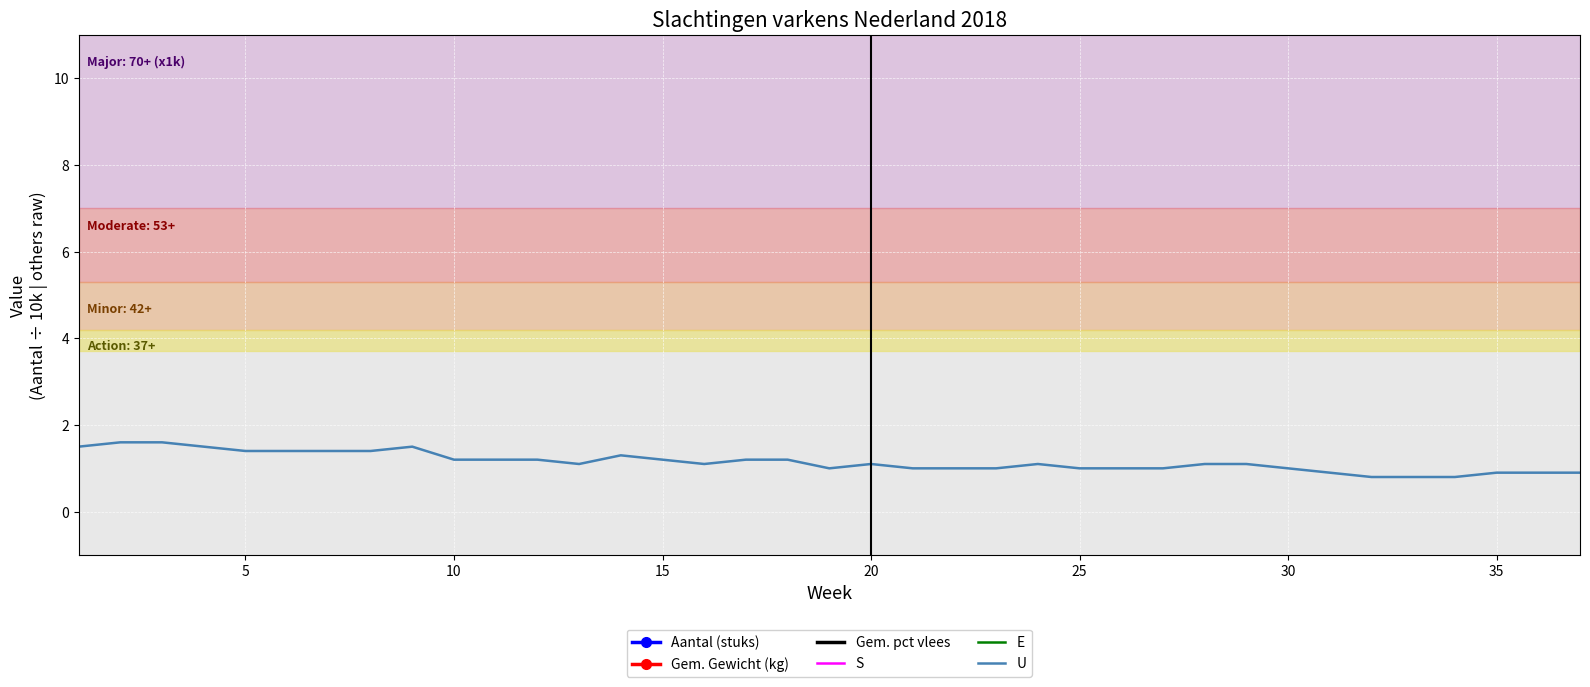

What is the lowest value of the U series?

0.8